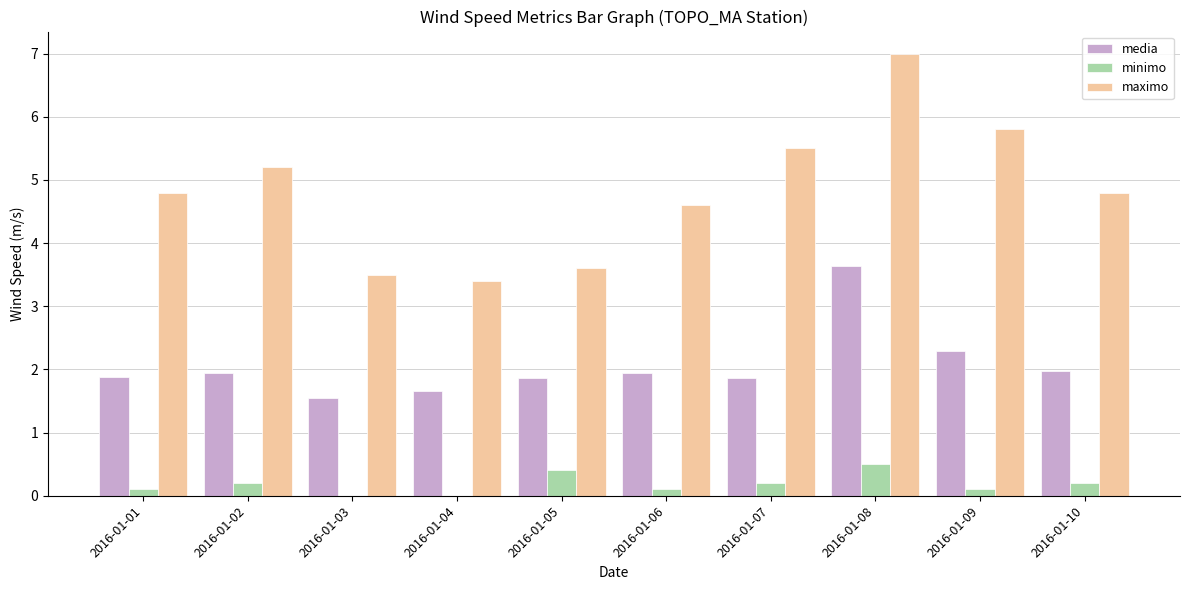

What is the sum of all media values?

20.6